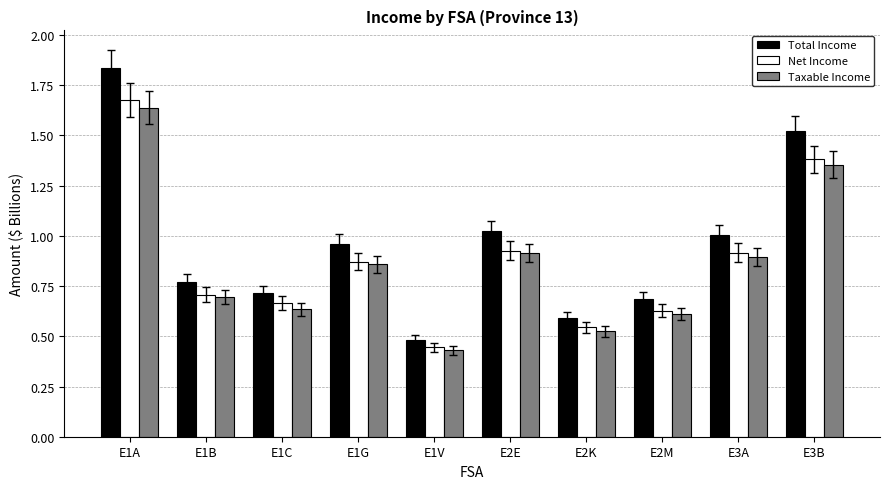

What is the sum of the Total Income values at E1A and E3A?

2.8